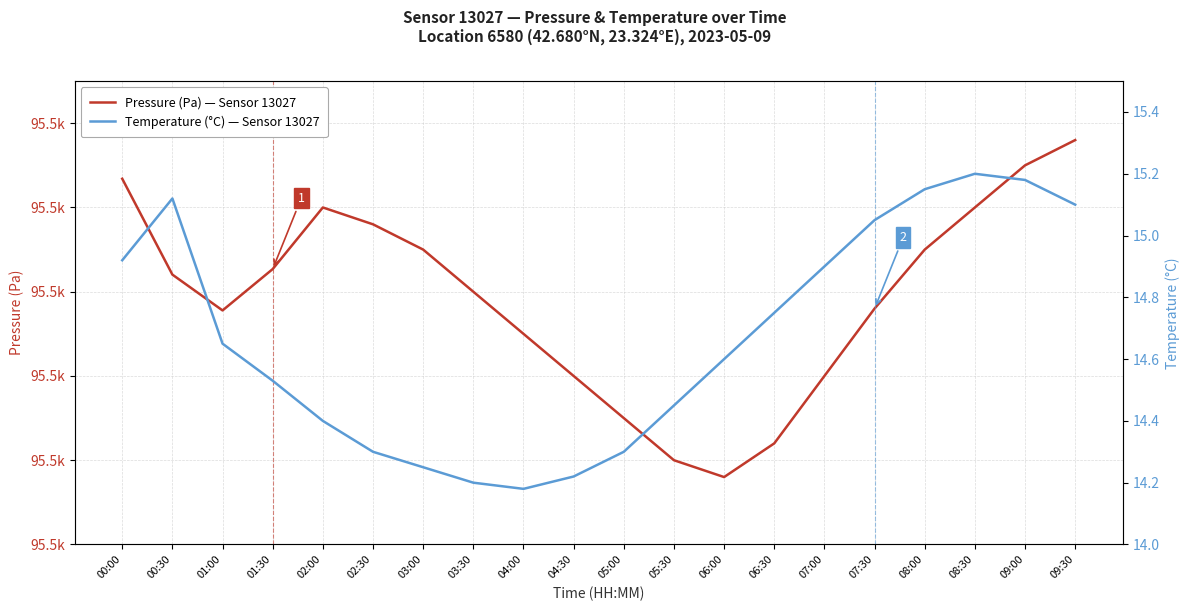

True or false: Temperature (°C) — Sensor 13027 has more than 0 points higher than both neighbors.

True